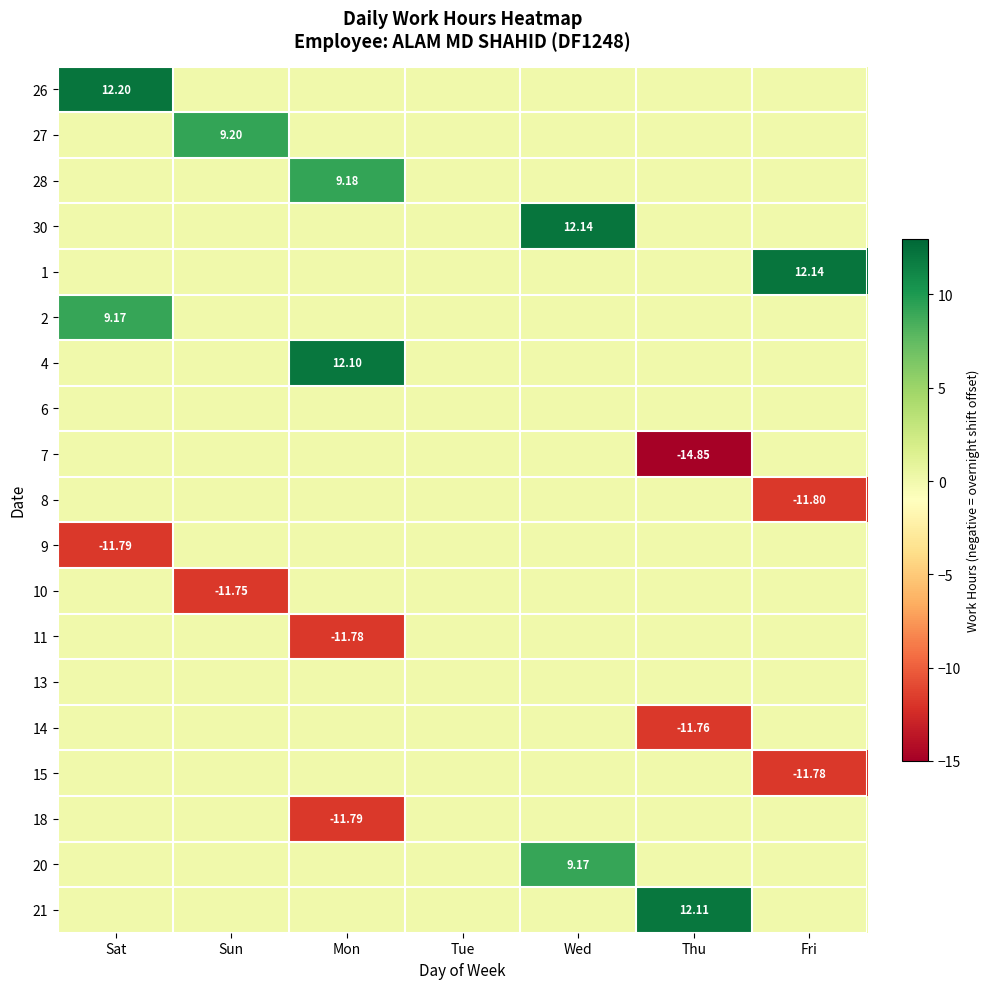

What is the spread (max minus min) of values at Sat?

24.0